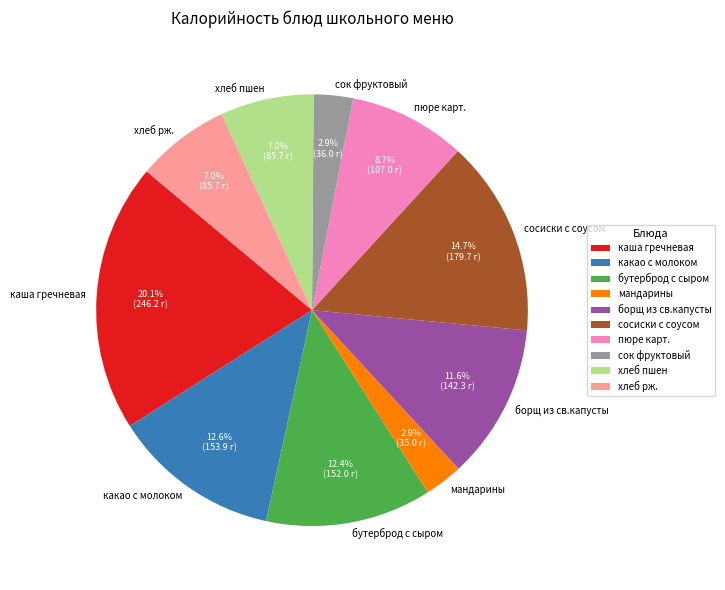

The каша гречневая slice represents 32% of the pie. True or false?

False